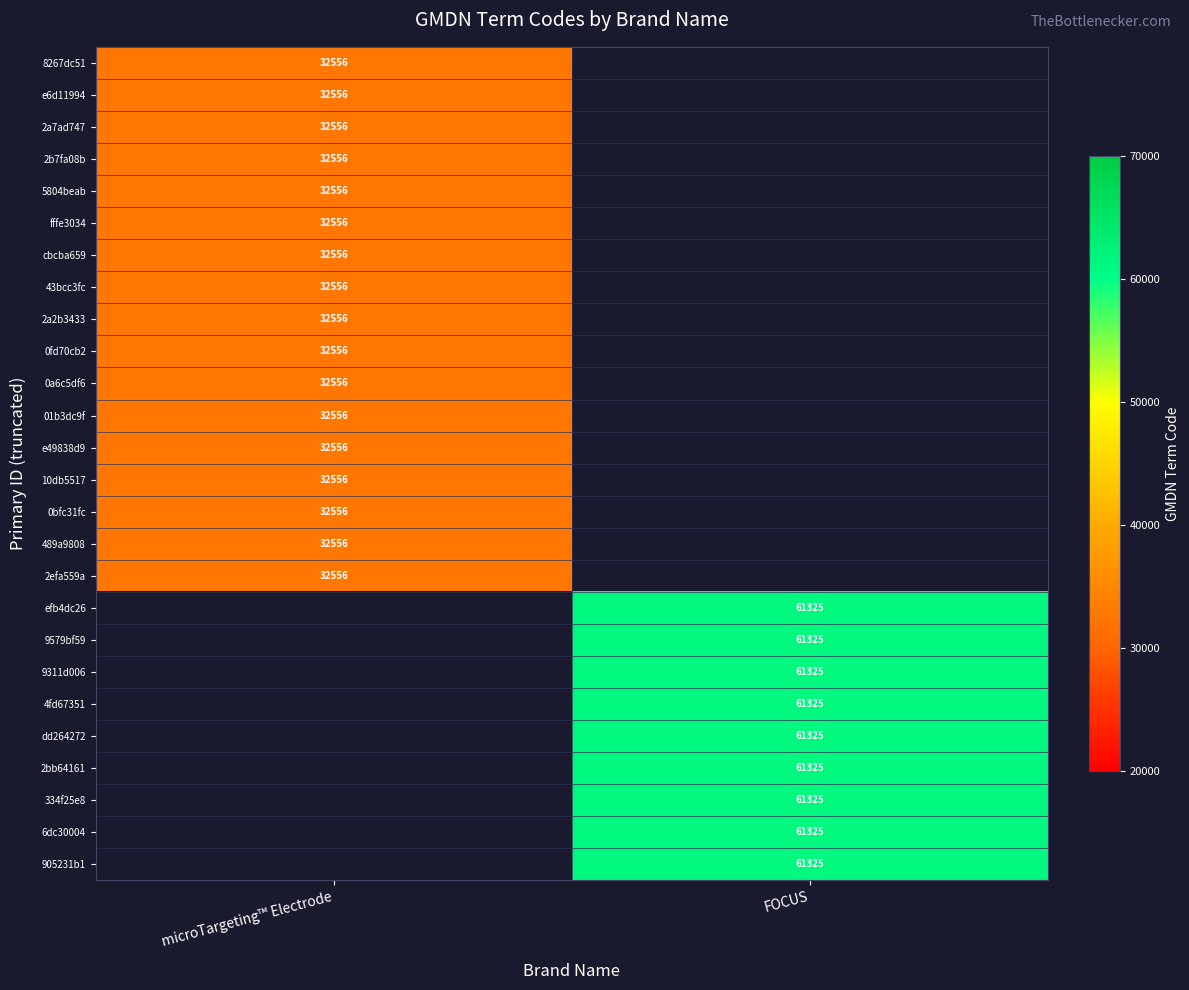

Is it true that e49838d9 equals 48275.4 at microTargeting™ Electrode?

False